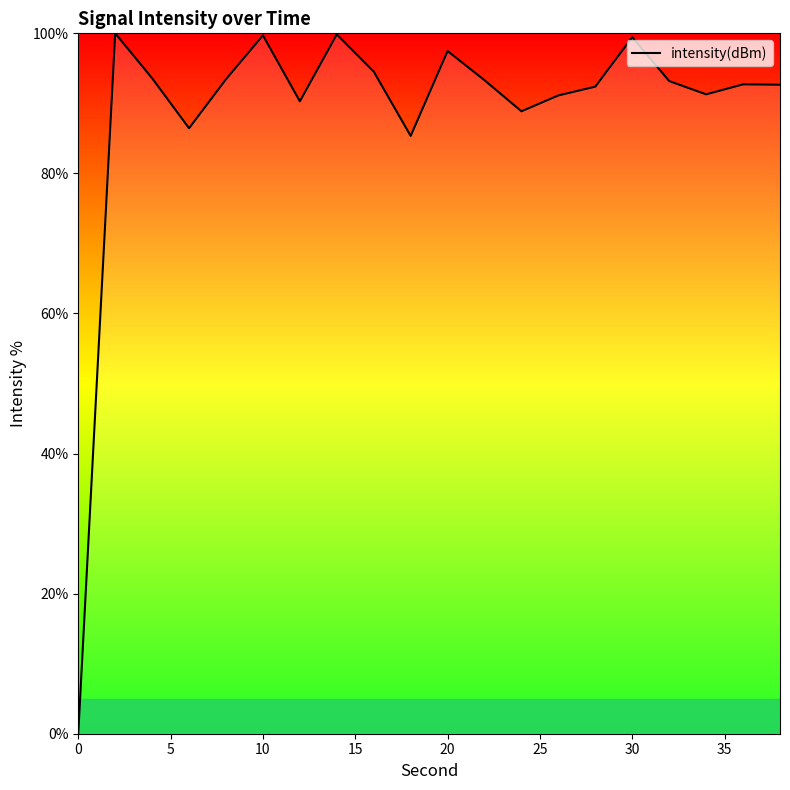

What is the maximum value shown in the chart?

100.0